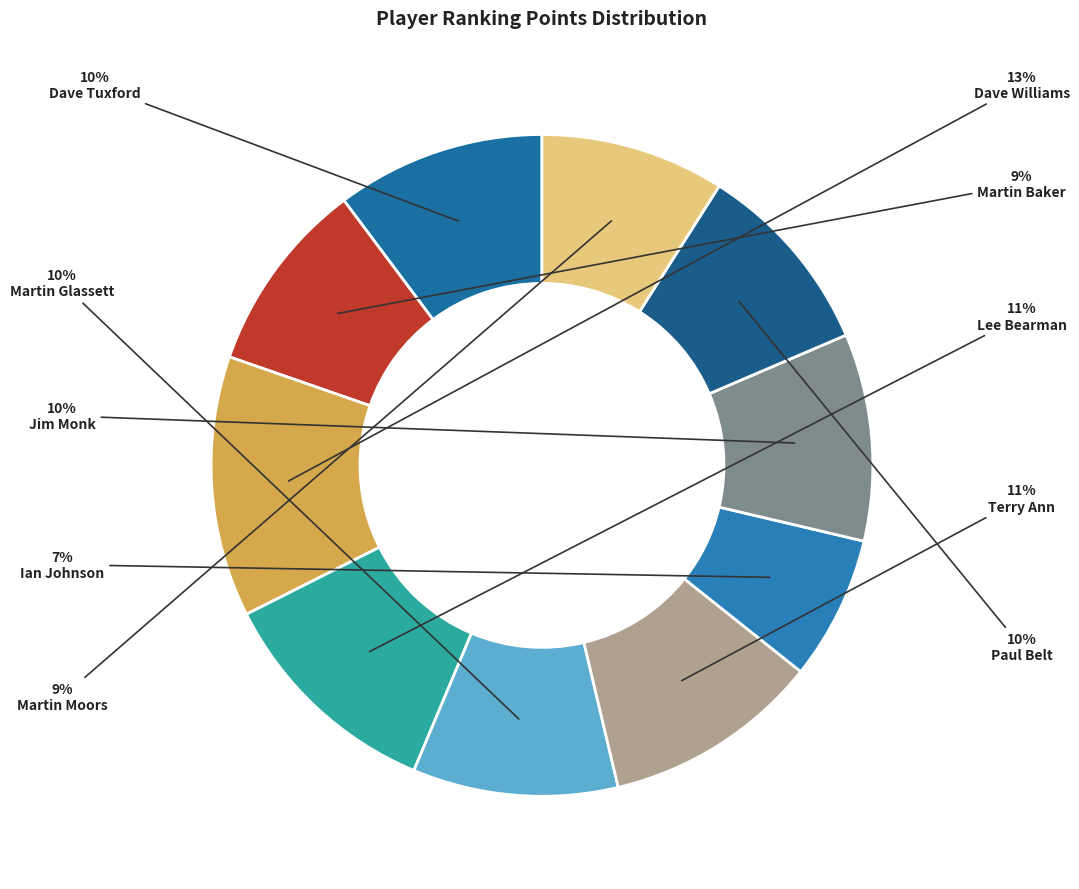

What percentage is the Ian Johnson slice, to the nearest percent?

7%